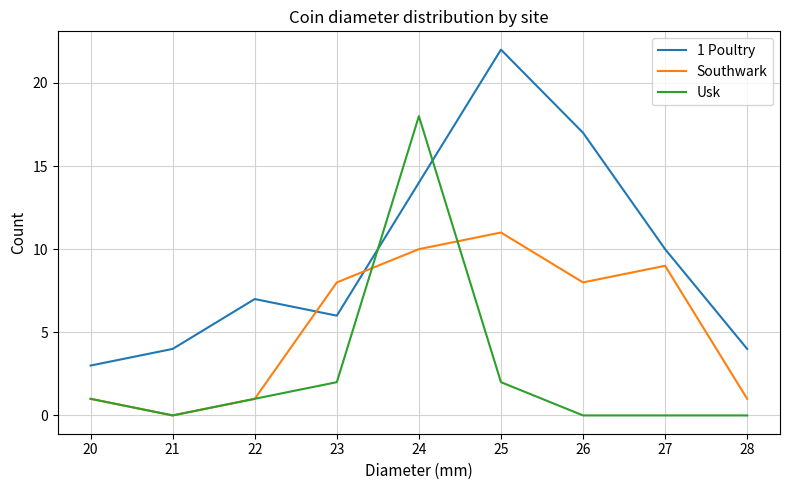

At which category is the sum across all series the highest?

24